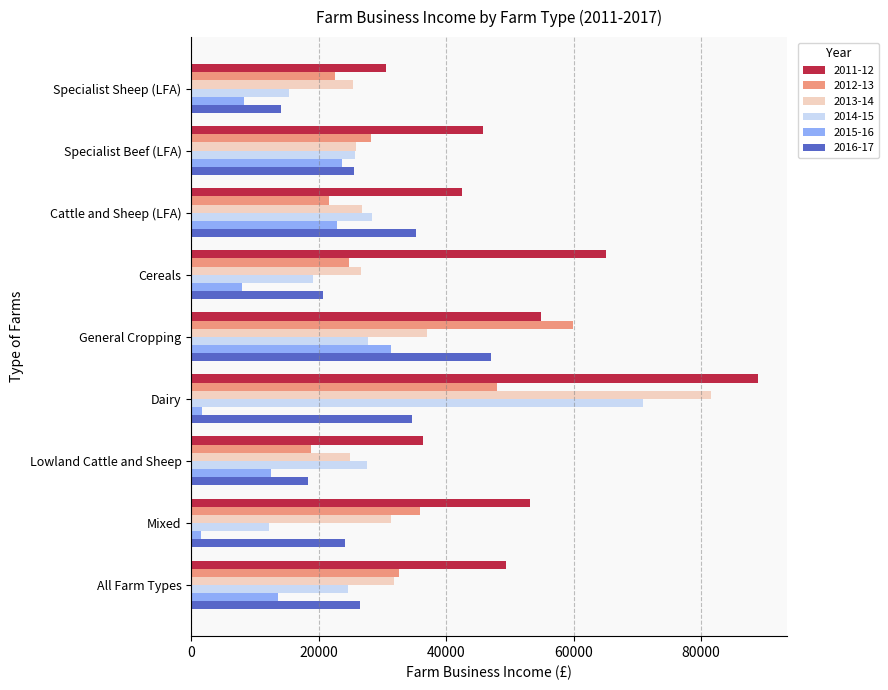

The value of 2011-12 at Cereals is 65091.2. True or false?

True